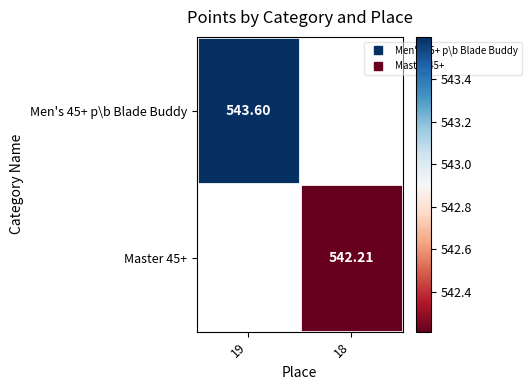

Is it true that Master 45+ equals 835.2 at 18?

False